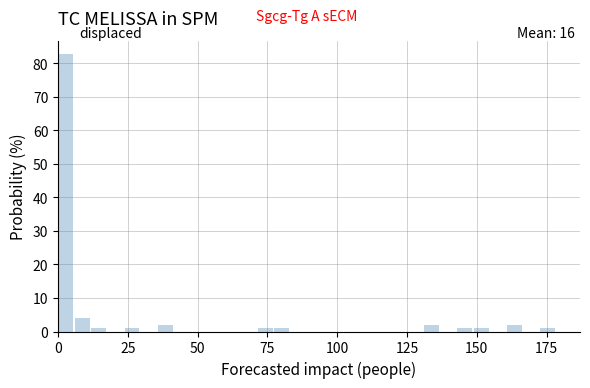

Read against the x-axis, roughly where is the centre of the tallest bar?

5